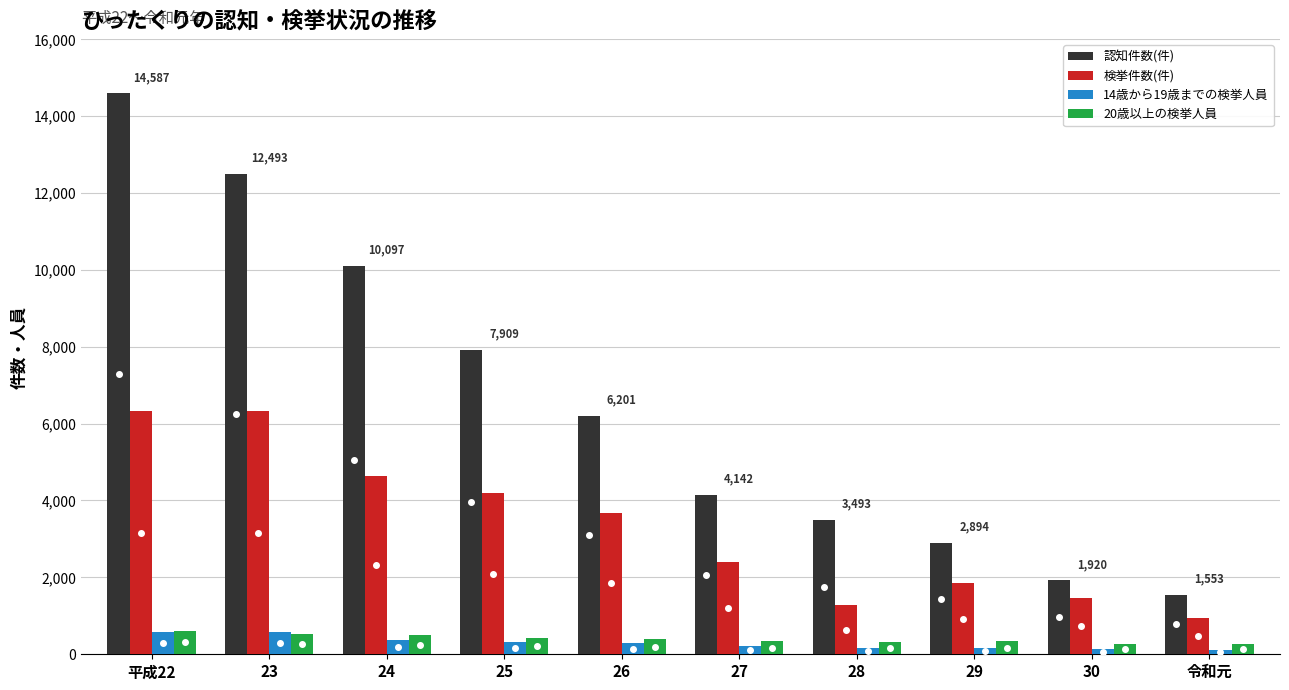

At which label does 検挙件数(件) first exceed 3684?

平成22